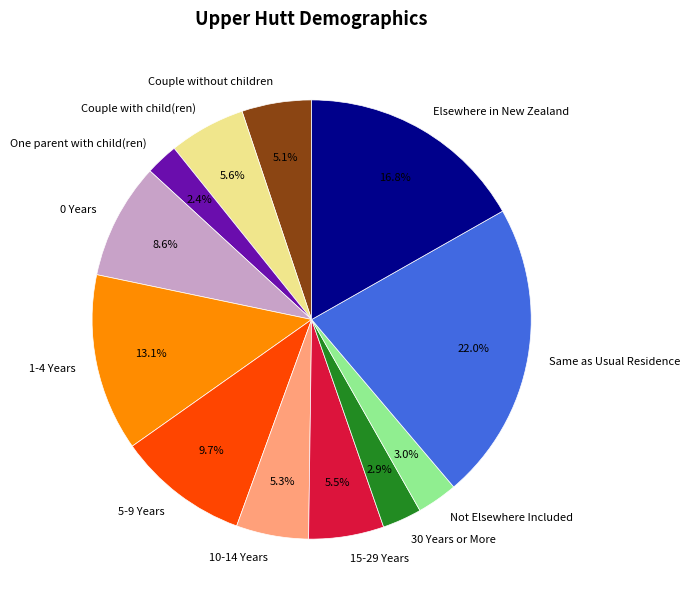

Count the number of slices in the pie.

12